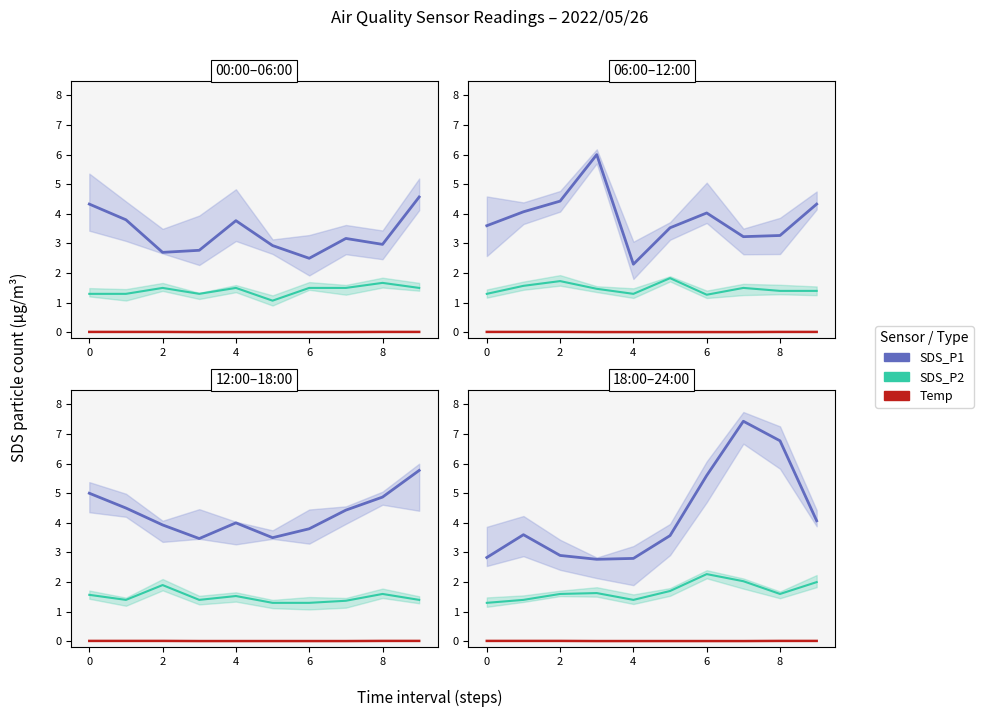

At how many categories does at least one series exceed 1?

10